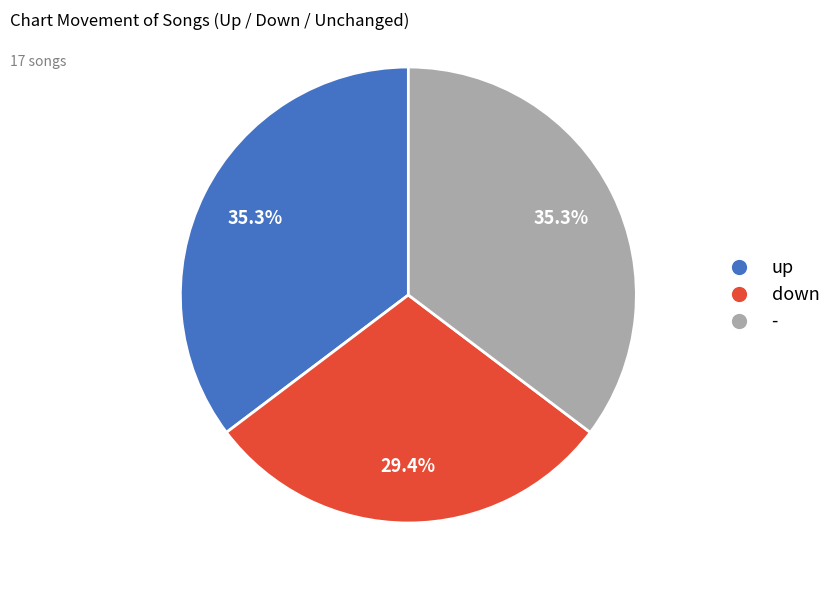

Which slice is the smallest?

down